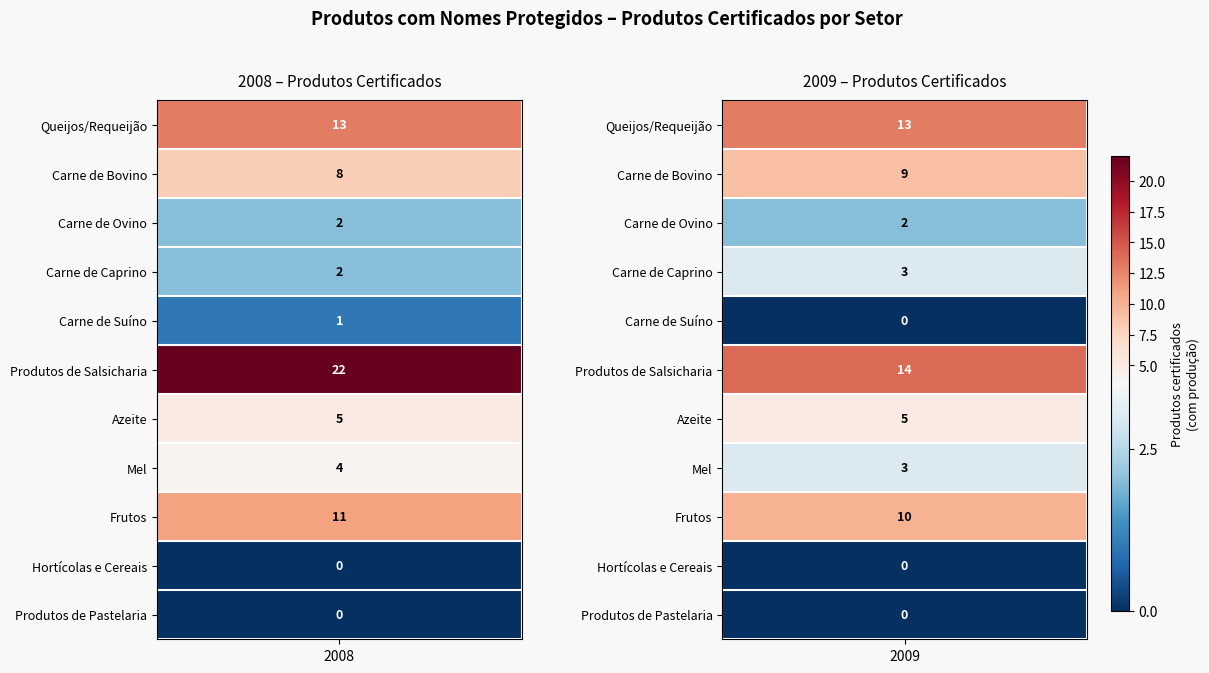

What is the spread (max minus min) of values at 1?

14